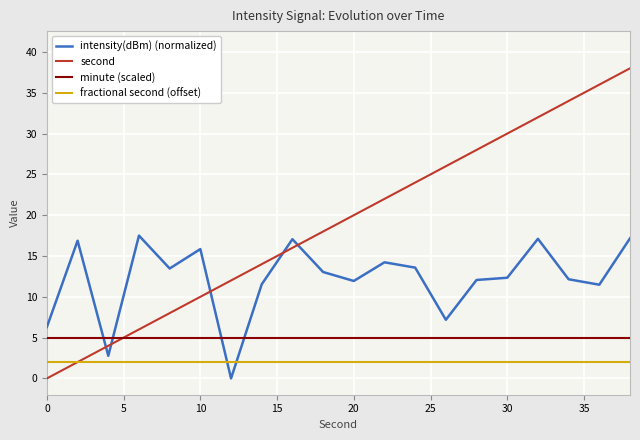

List the series in order of their peak value, lowest first.

fractional second (offset), minute (scaled), intensity(dBm) (normalized), second